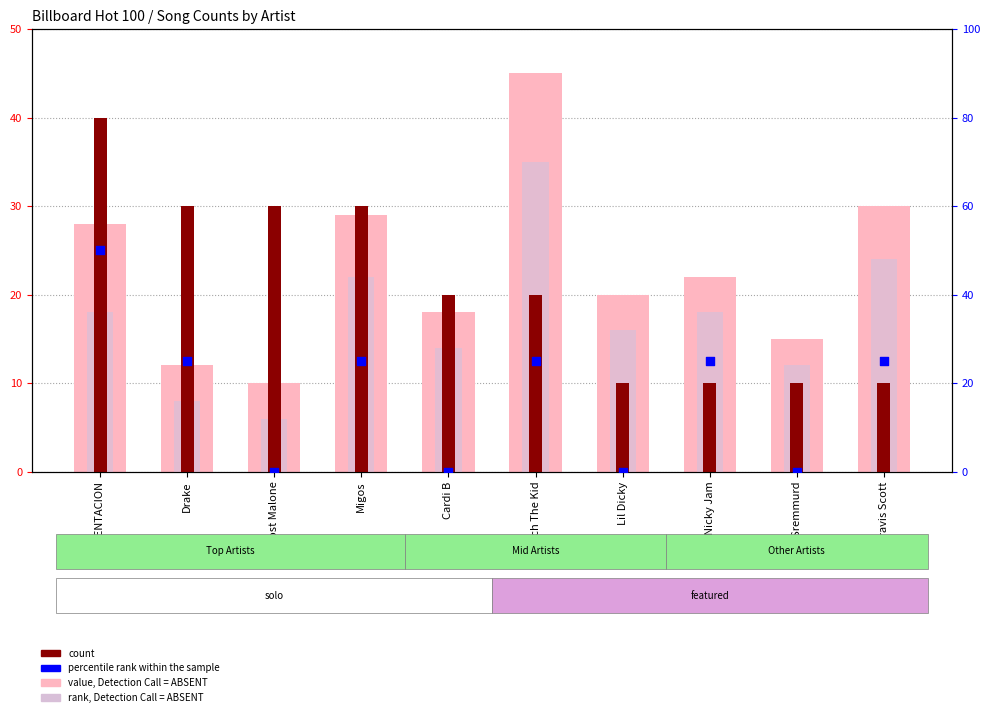

Which series has the largest total across all categories?

value, Detection Call = ABSENT